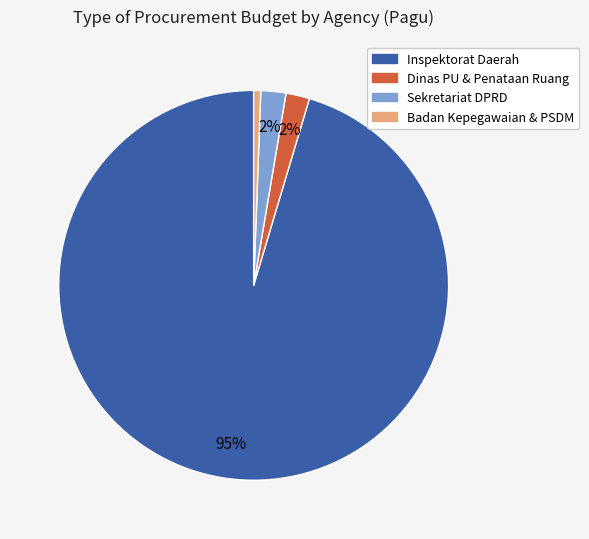

Is there any slice that represents more than half of the pie?

Yes